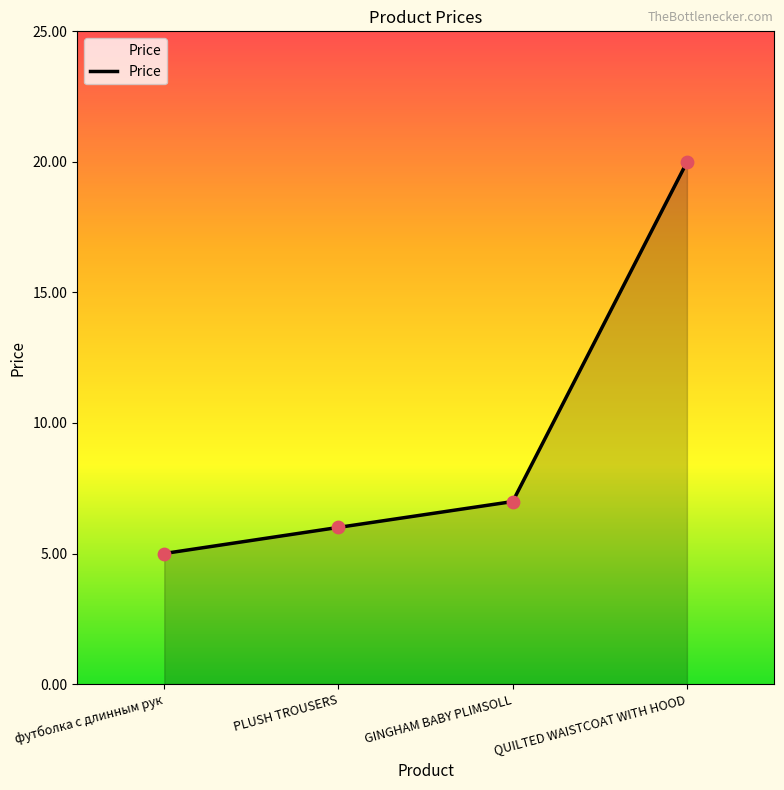

What is the ratio of the value at QUILTED WAISTCOAT WITH HOOD to the value at GINGHAM BABY PLIMSOLL?

2.9